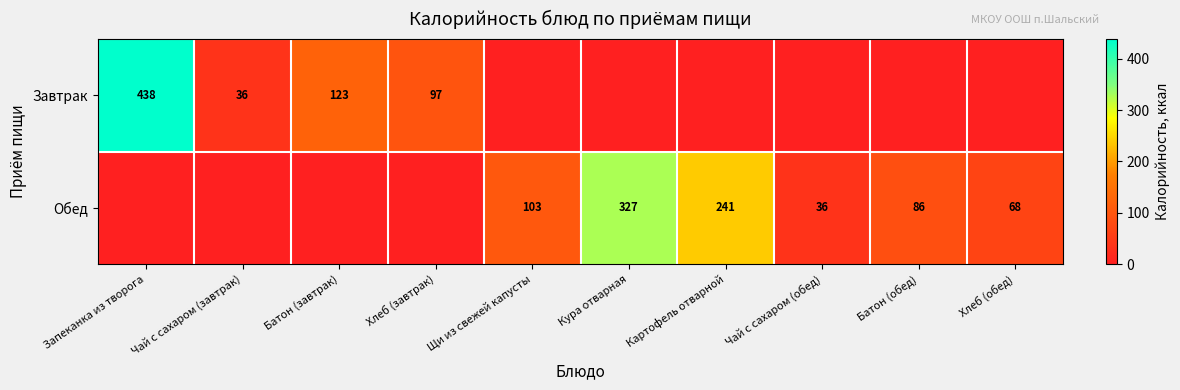

What is the total value across all series at Чай с сахаром (обед)?

36